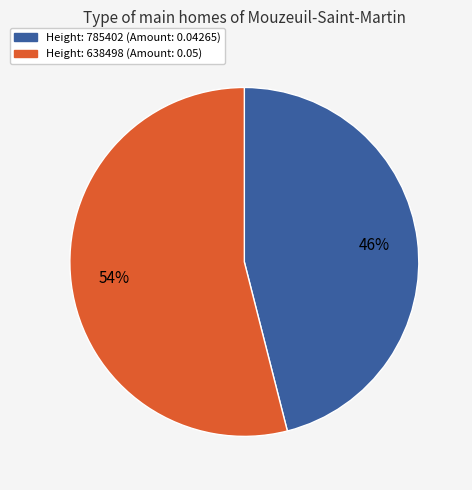

To the nearest percent, what is the difference between the largest and smallest slice percentages?

8%